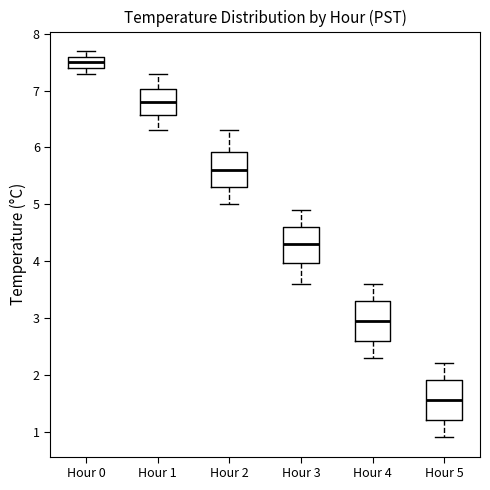

Reading left to right, read every box against the y-axis: the position of its median line, the range the box covers, and the ends of its whiskers. The values are not printed on the chart, so give them approximately, as read against the axis.

Hour 0: median 7.5, box 7.4 to 7.6, whiskers 7.3 to 7.7
Hour 1: median 6.8, box 6.6 to 7.0, whiskers 6.3 to 7.3
Hour 2: median 5.6, box 5.3 to 5.9, whiskers 5.0 to 6.3
Hour 3: median 4.3, box 4.0 to 4.6, whiskers 3.6 to 4.9
Hour 4: median 3.0, box 2.6 to 3.3, whiskers 2.3 to 3.6
Hour 5: median 1.6, box 1.2 to 1.9, whiskers 0.9 to 2.2